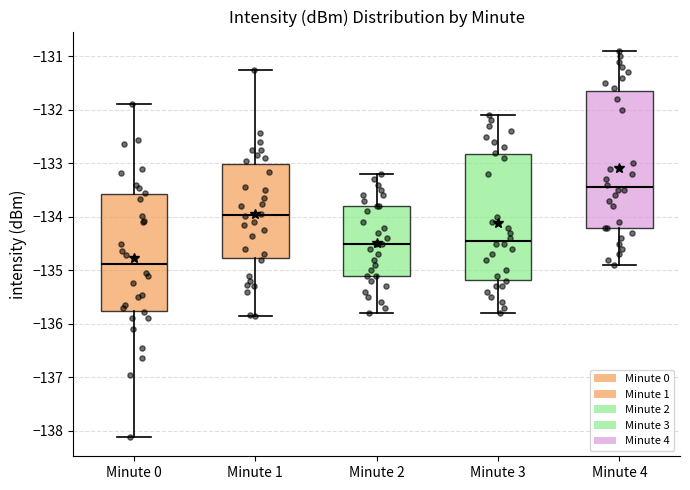

Which box is the tallest, from its lower edge to its upper edge?

Minute 4